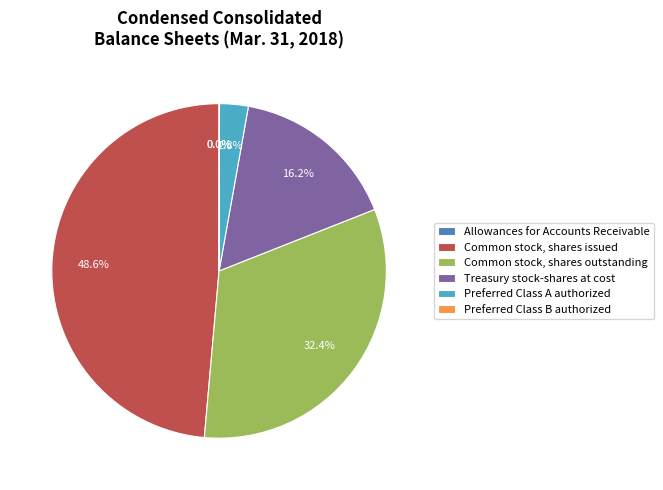

Between Common stock, shares issued and Preferred Class A authorized, which is larger?

Common stock, shares issued